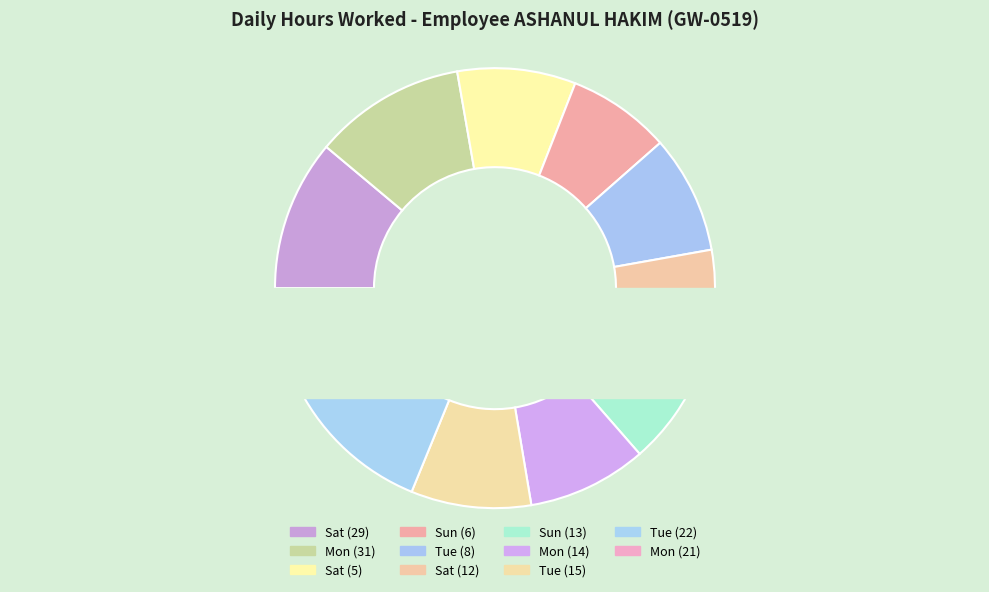

Do Tue (22) and Sat (29) together represent more than half of the pie?

No